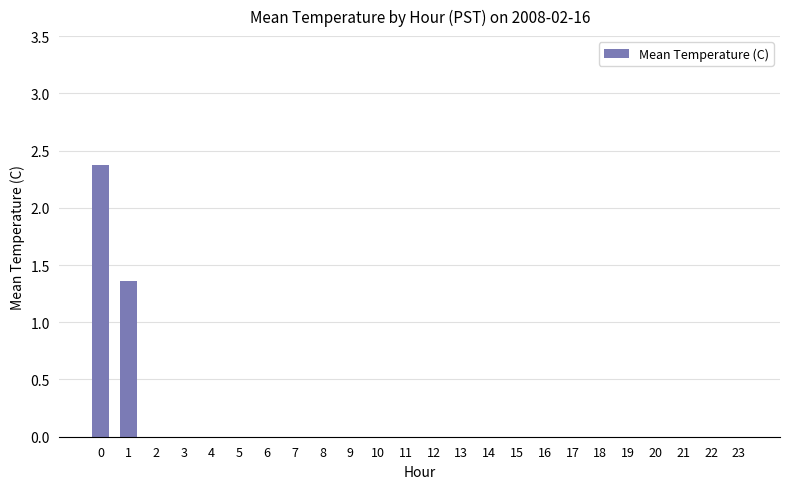

How many distinct data groups are displayed?

1